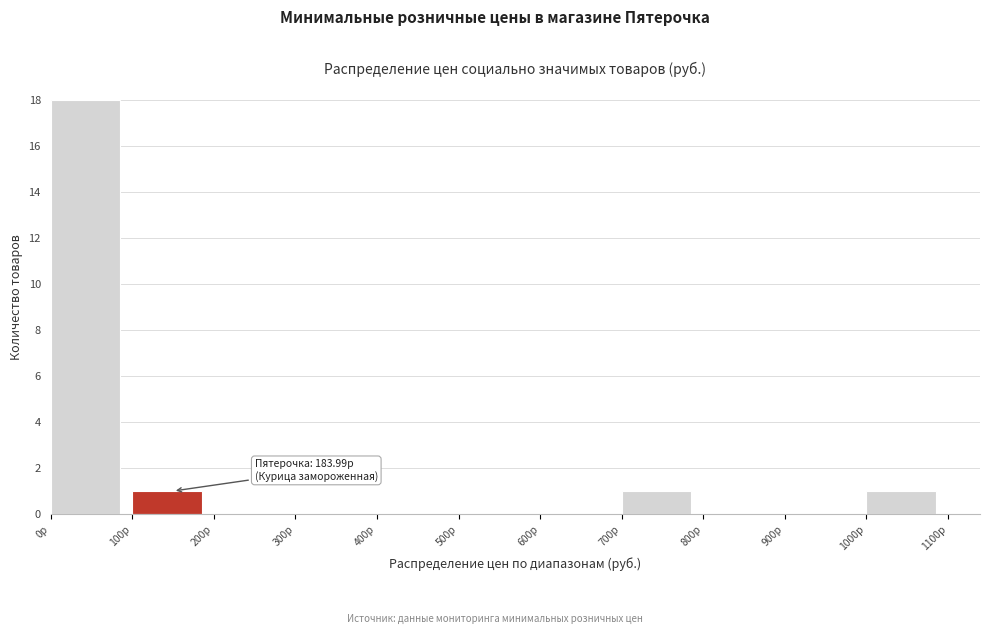

Over which range of the x-axis is the bar tallest?

0 to 100